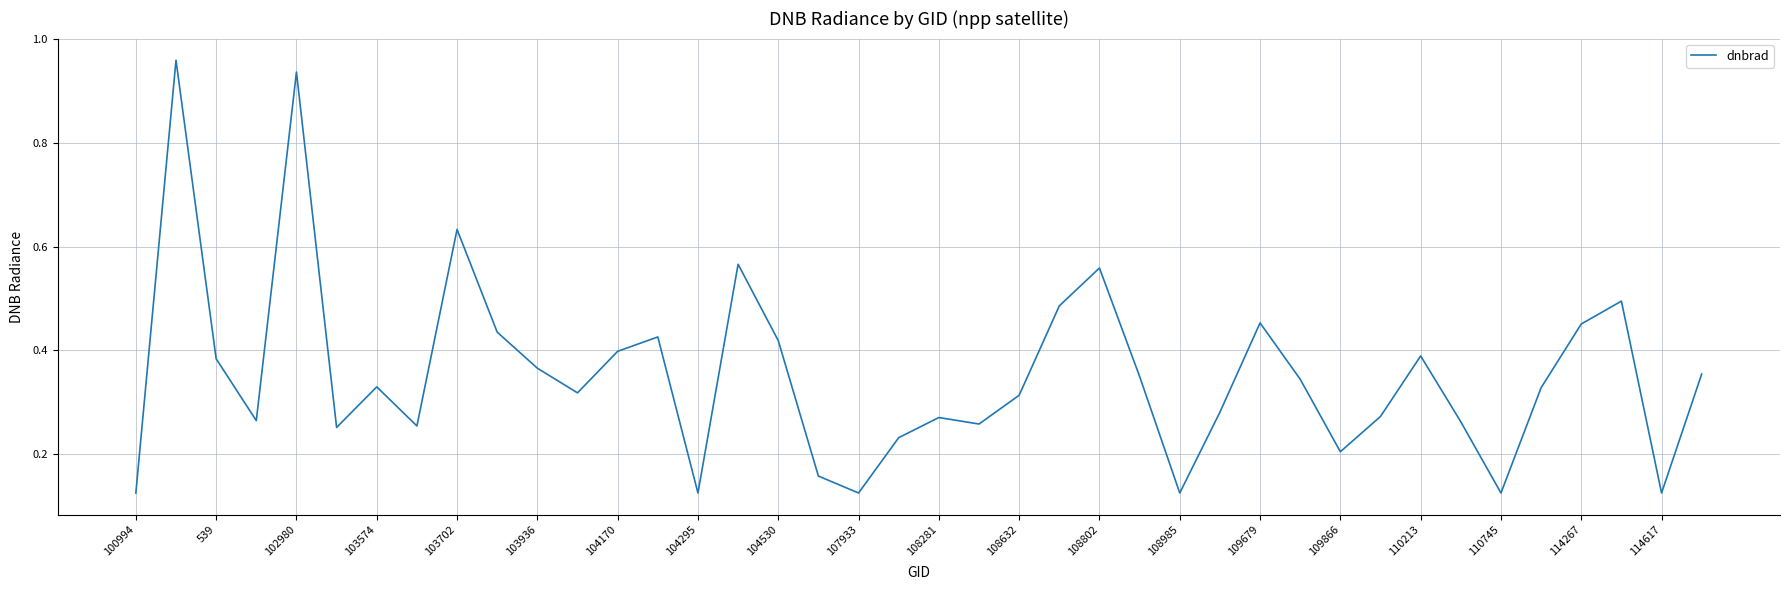

What is the difference between the maximum and minimum values?

0.8